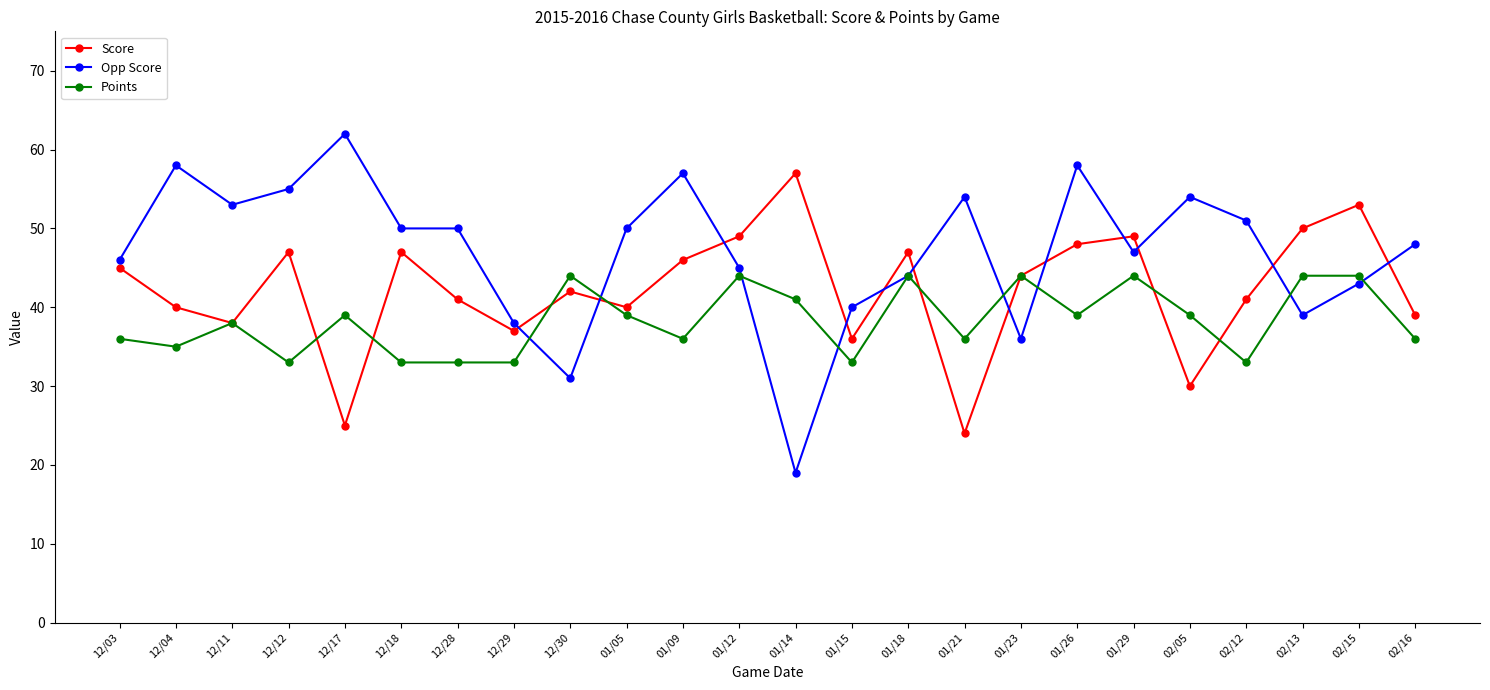

How many interior local valleys does the Score series have?

7